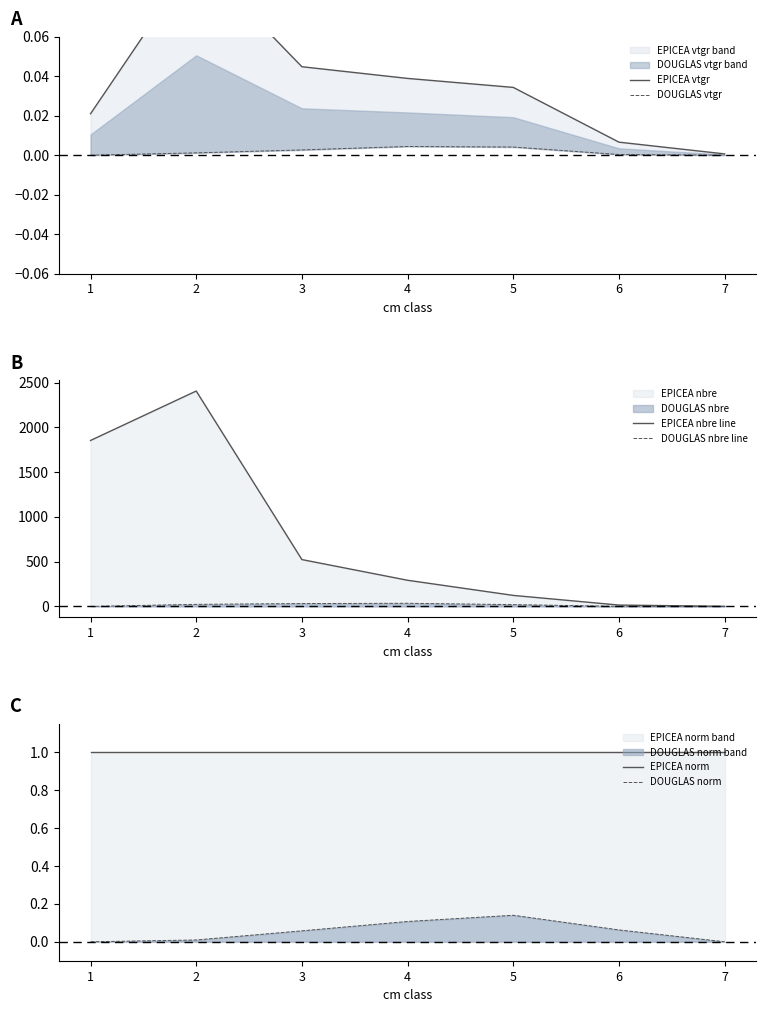

Count the number of categories in the chart.

7